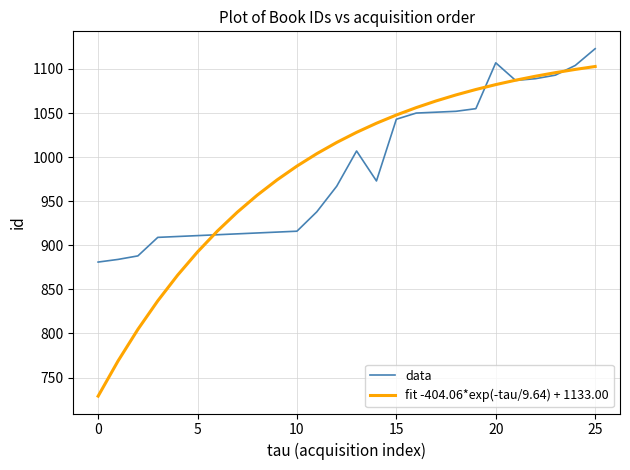

Which series has the widest spread of values?

fit -404.06*exp(-tau/9.64) + 1133.00